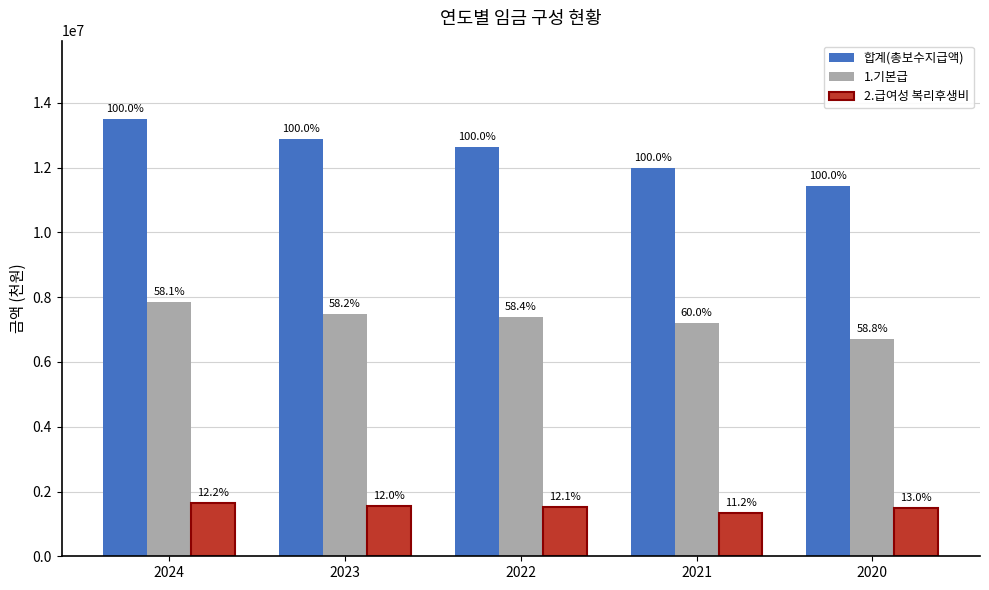

What are all the series names shown in the legend?

합계(총보수지급액), 1.기본급, 2.급여성 복리후생비